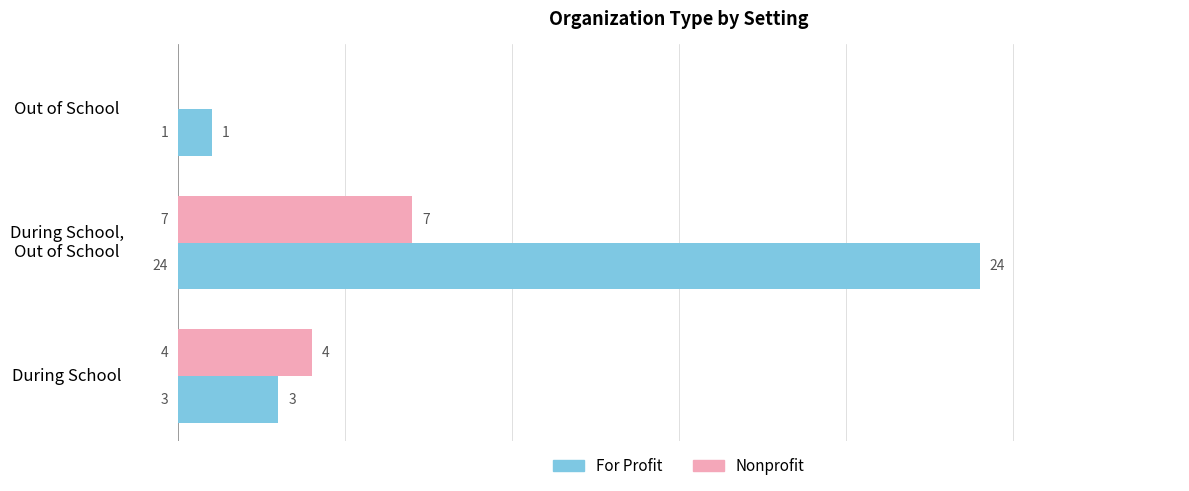

Between During School and Out of School, which series saw the biggest shift?

Nonprofit